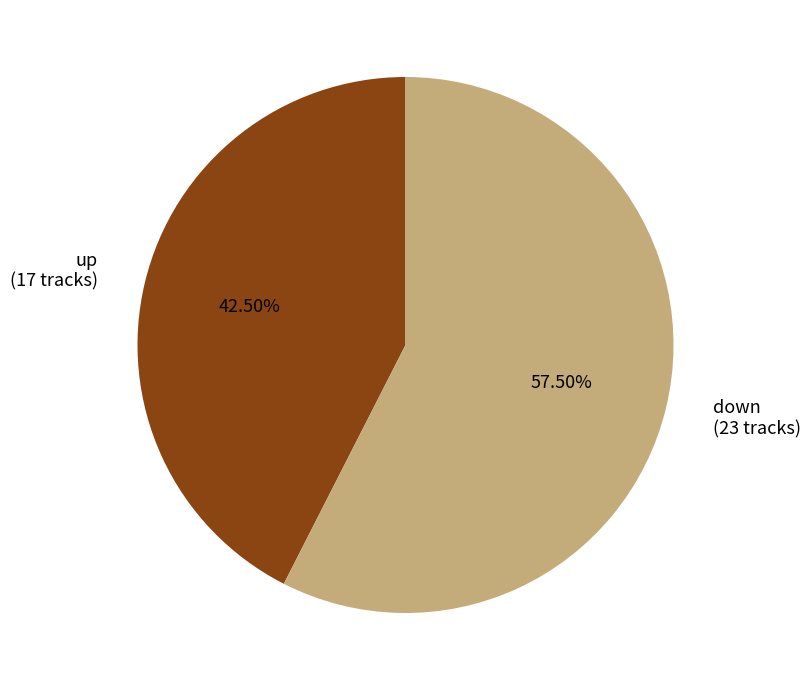

How many segments does this pie chart have?

2